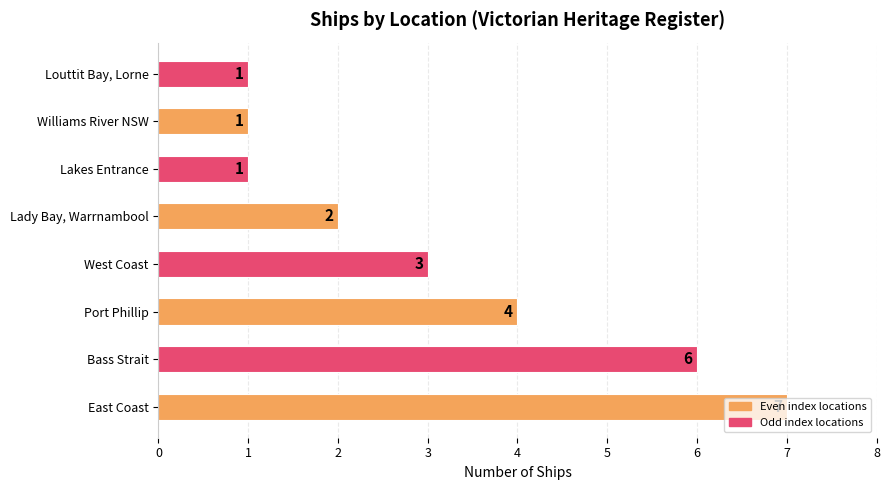

What is the greatest value displayed?

7